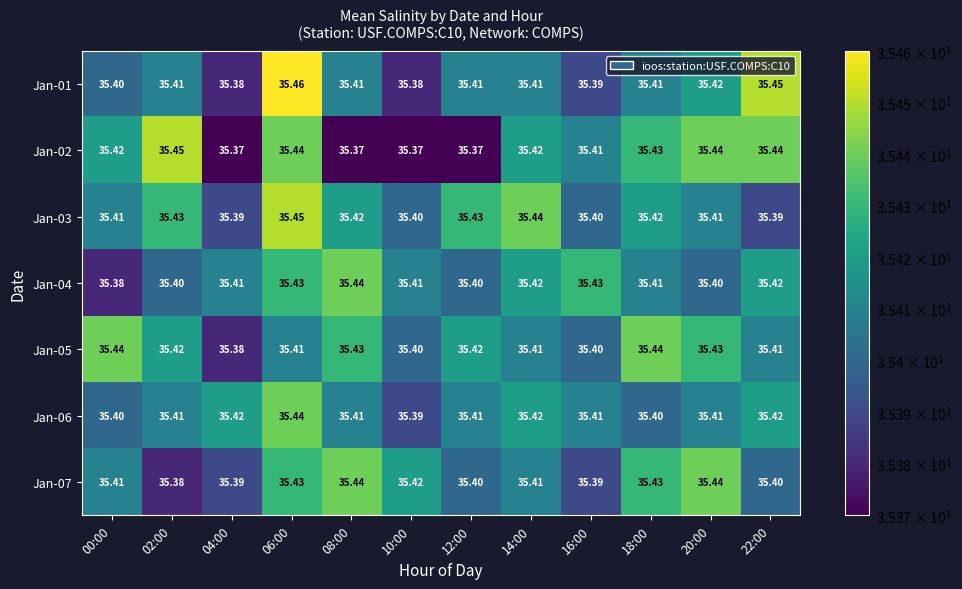

At how many categories does at least one series exceed 35?

12